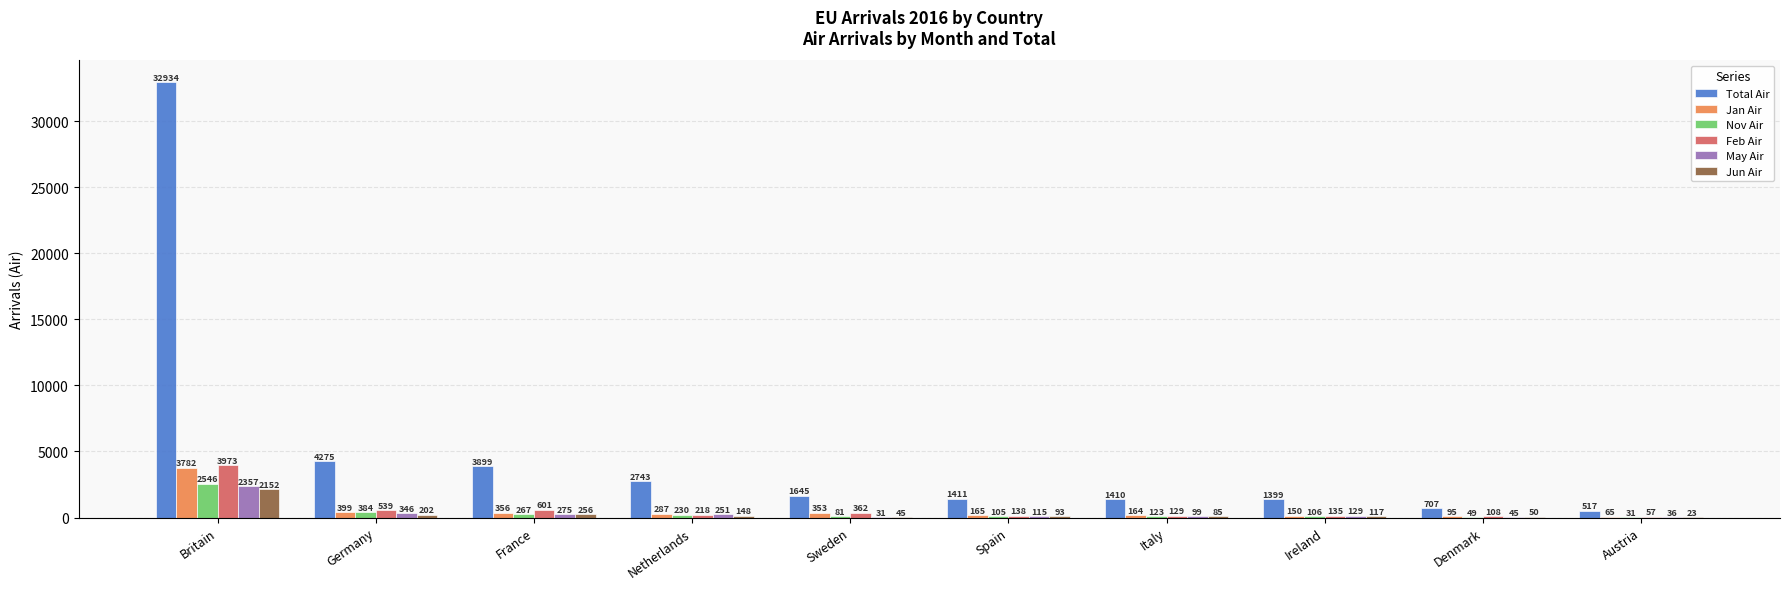

What is the sum of the Total Air values at Denmark and Netherlands?

3450